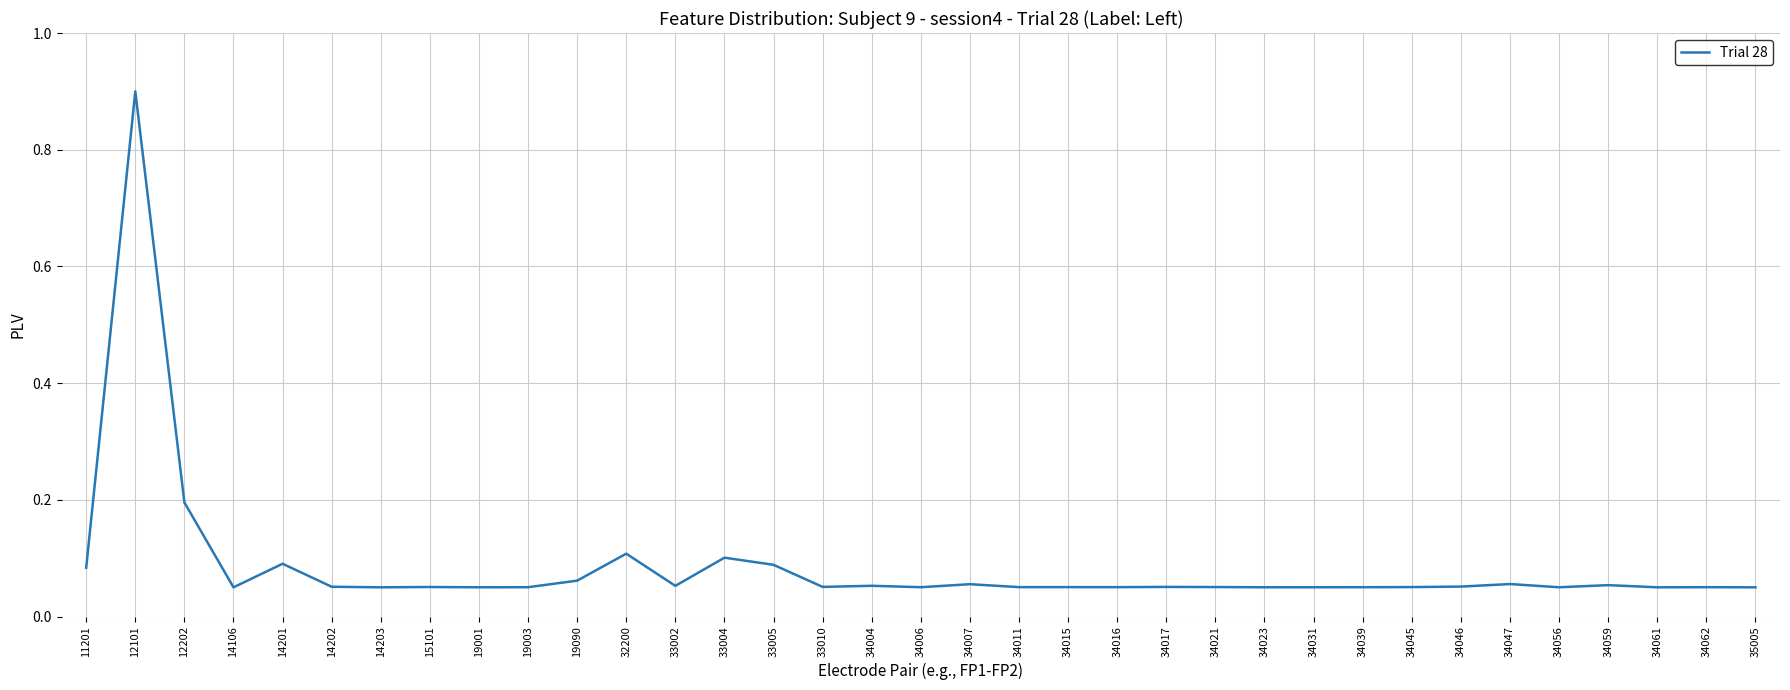

Count the number of categories in the chart.

35